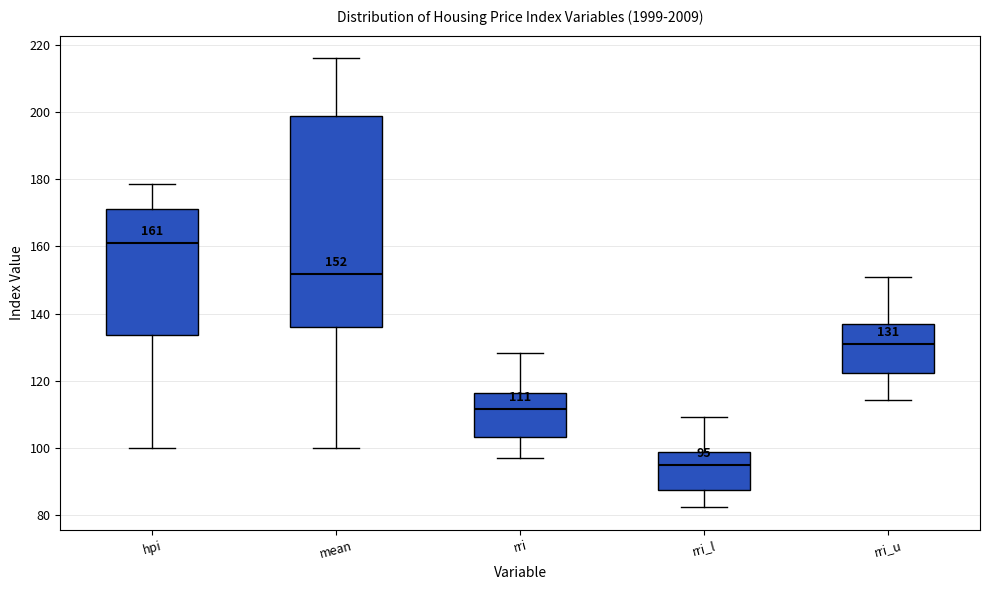

Which box is the tallest, from its lower edge to its upper edge?

mean